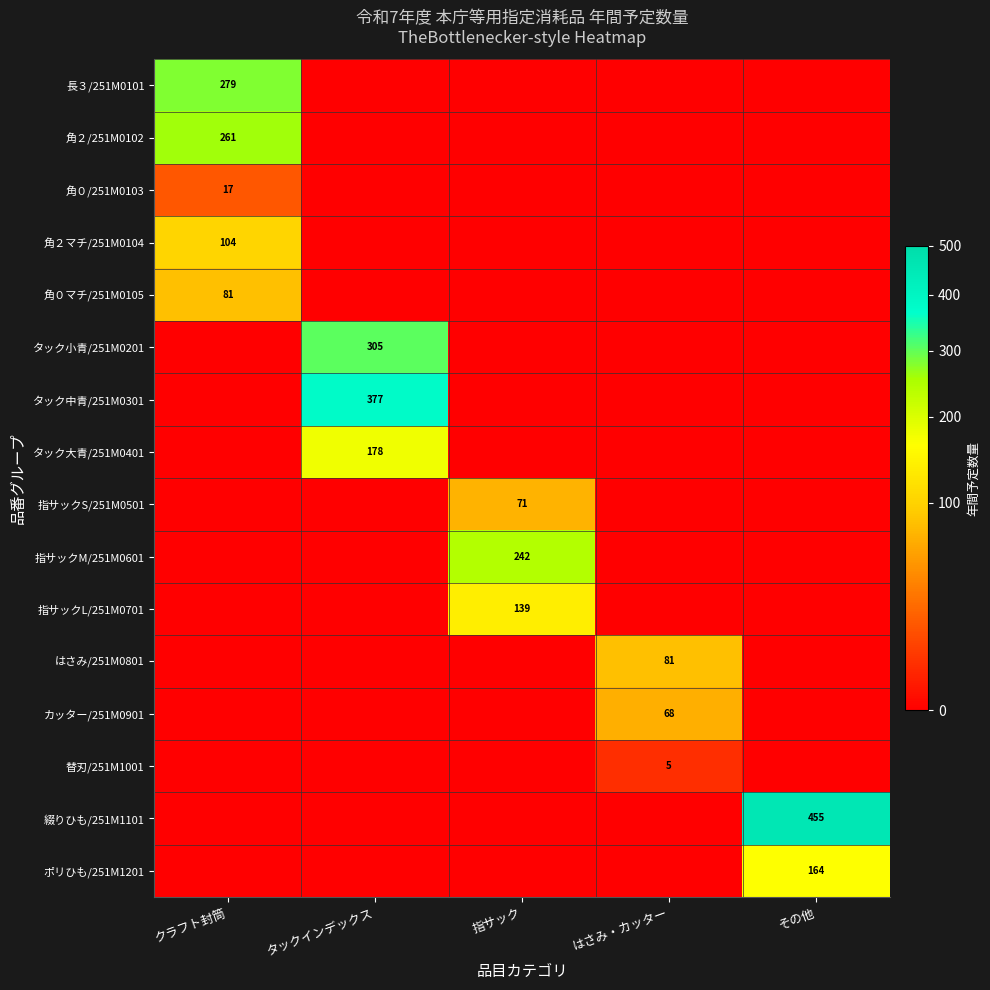

The value of 指サックS/251M0501 at 指サック is 42. True or false?

False